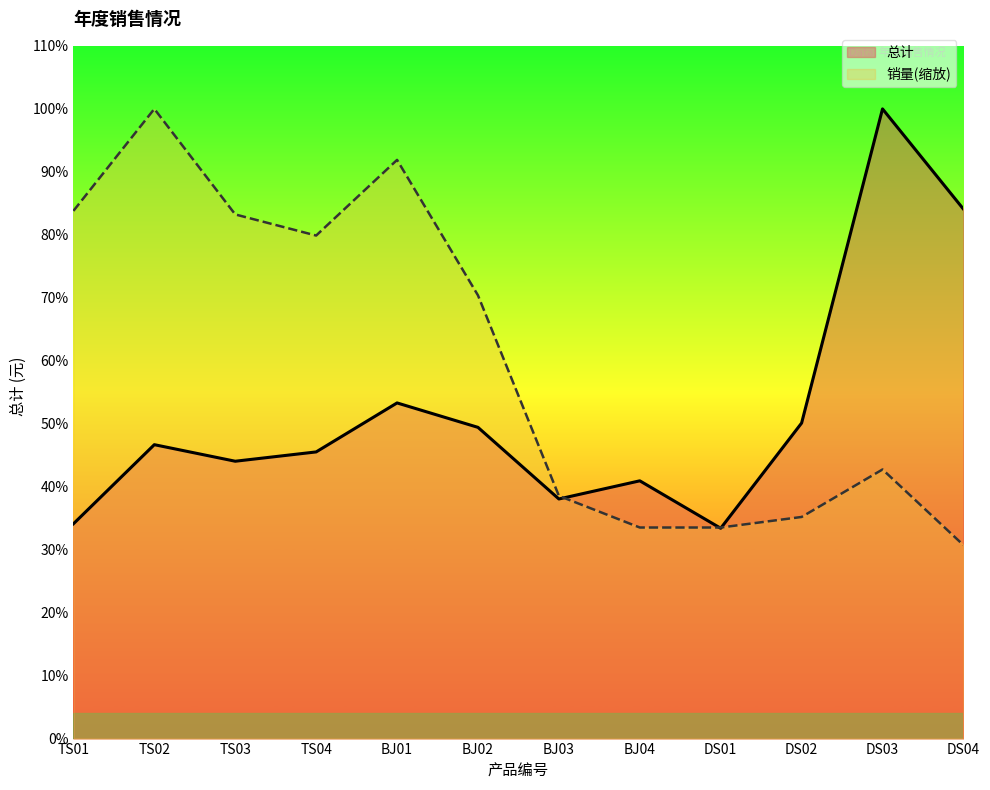

True or false: 销量 and 总计 cross at least once.

True